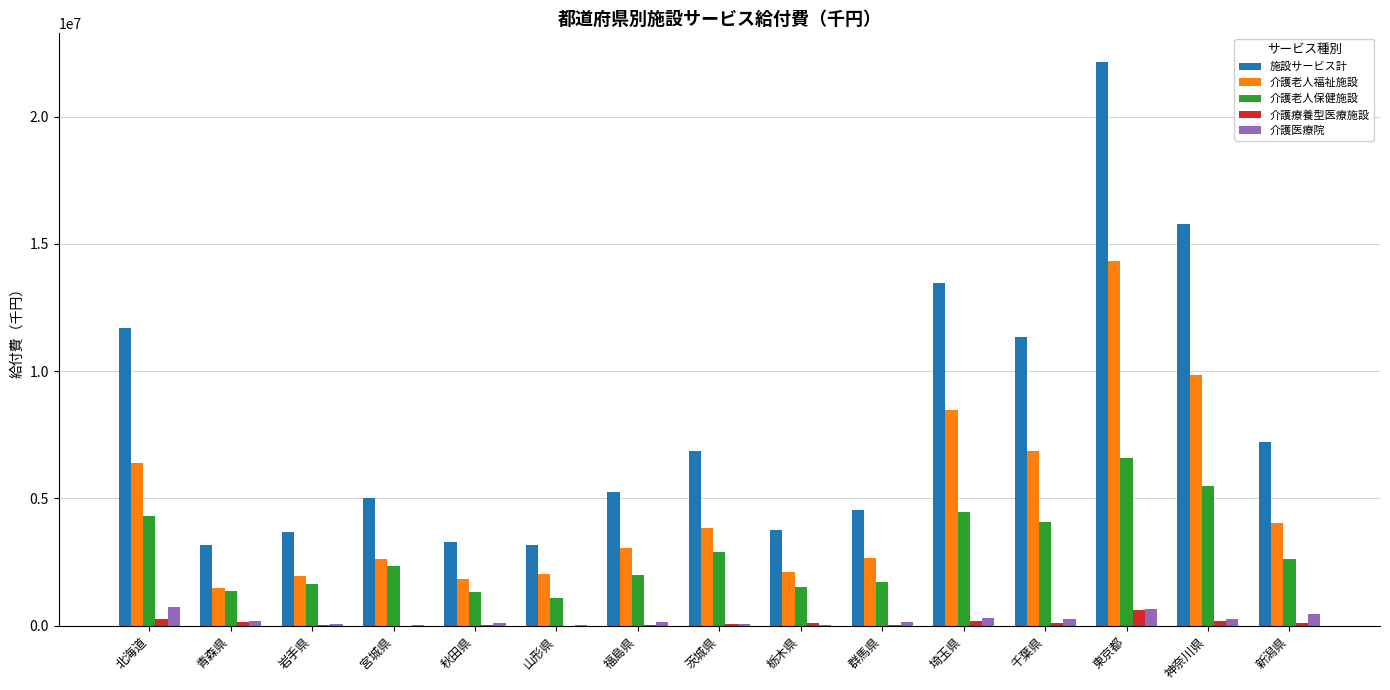

What are all the series names shown in the legend?

施設サービス計, 介護老人福祉施設, 介護老人保健施設, 介護療養型医療施設, 介護医療院